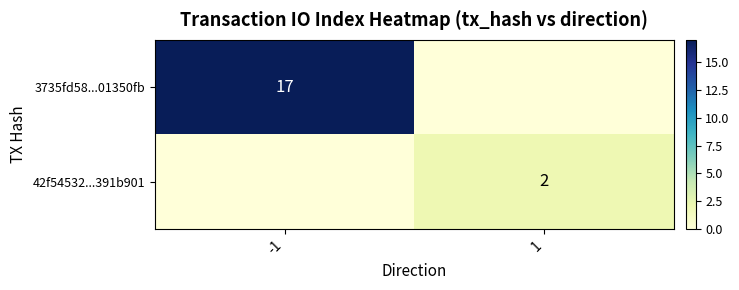

Is it true that 3735fd58...01350fb equals 17 at -1?

True